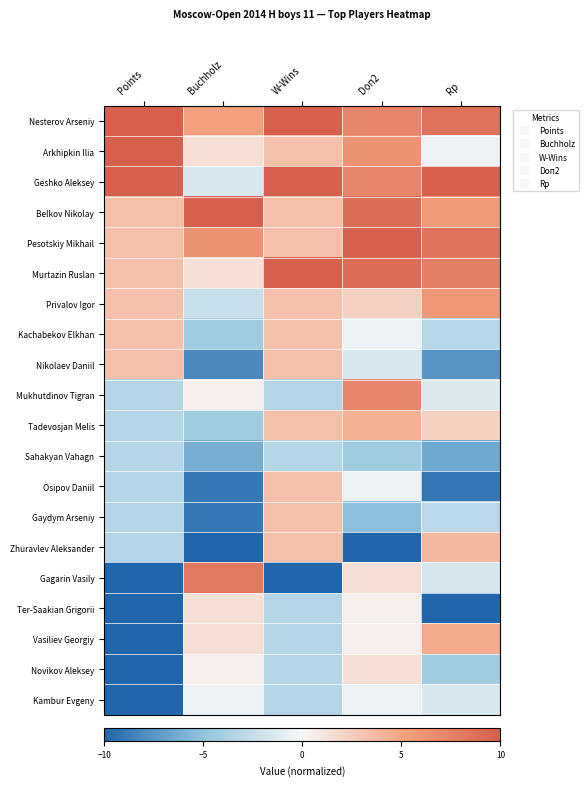

Reading left to right, transcribe all the data shown in this chart.

Nesterov Arseniy: Points=10.0	Buchholz=5.2	W-Wins=10.0	Doп2=7.1	Rp=8.7
Arkhipkin Ilia: Points=10.0	Buchholz=1.4	W-Wins=3.3	Doп2=6.2	Rp=-0.5
Geshko Aleksey: Points=10.0	Buchholz=-1.4	W-Wins=10.0	Doп2=7.1	Rp=10.0
Belkov Nikolay: Points=3.3	Buchholz=10.0	W-Wins=3.3	Doп2=9.0	Rp=5.7
Pesotskiy Mikhail: Points=3.3	Buchholz=6.2	W-Wins=3.3	Doп2=10.0	Rp=8.6
Murtazin Ruslan: Points=3.3	Buchholz=1.4	W-Wins=10.0	Doп2=9.0	Rp=7.7
Privalov Igor: Points=3.3	Buchholz=-2.4	W-Wins=3.3	Doп2=2.4	Rp=6.0
Kachabekov Elkhan: Points=3.3	Buchholz=-4.3	W-Wins=3.3	Doп2=-0.5	Rp=-3.2
Nikolaev Daniil: Points=3.3	Buchholz=-8.1	W-Wins=3.3	Doп2=-1.4	Rp=-7.5
Mukhutdinov Tigran: Points=-3.3	Buchholz=0.5	W-Wins=-3.3	Doп2=7.1	Rp=-1.3
Tadevosjan Melis: Points=-3.3	Buchholz=-4.3	W-Wins=3.3	Doп2=4.3	Rp=2.3
Sahakyan Vahagn: Points=-3.3	Buchholz=-6.2	W-Wins=-3.3	Doп2=-4.3	Rp=-6.4
Osipov Daniil: Points=-3.3	Buchholz=-9.0	W-Wins=3.3	Doп2=-0.5	Rp=-9.1
Gaydym Arseniy: Points=-3.3	Buchholz=-9.0	W-Wins=3.3	Doп2=-5.2	Rp=-3.0
Zhuravlev Aleksander: Points=-3.3	Buchholz=-10.0	W-Wins=3.3	Doп2=-10.0	Rp=3.7
Gagarin Vasily: Points=-10.0	Buchholz=8.1	W-Wins=-10.0	Doп2=1.4	Rp=-1.6
Ter-Saakian Grigorii: Points=-10.0	Buchholz=1.4	W-Wins=-3.3	Doп2=0.5	Rp=-10.0
Vasiliev Georgiy: Points=-10.0	Buchholz=1.4	W-Wins=-3.3	Doп2=0.5	Rp=4.6
Novikov Aleksey: Points=-10.0	Buchholz=0.5	W-Wins=-3.3	Doп2=1.4	Rp=-4.3
Kambur Evgeny: Points=-10.0	Buchholz=-0.5	W-Wins=-3.3	Doп2=-0.5	Rp=-1.4